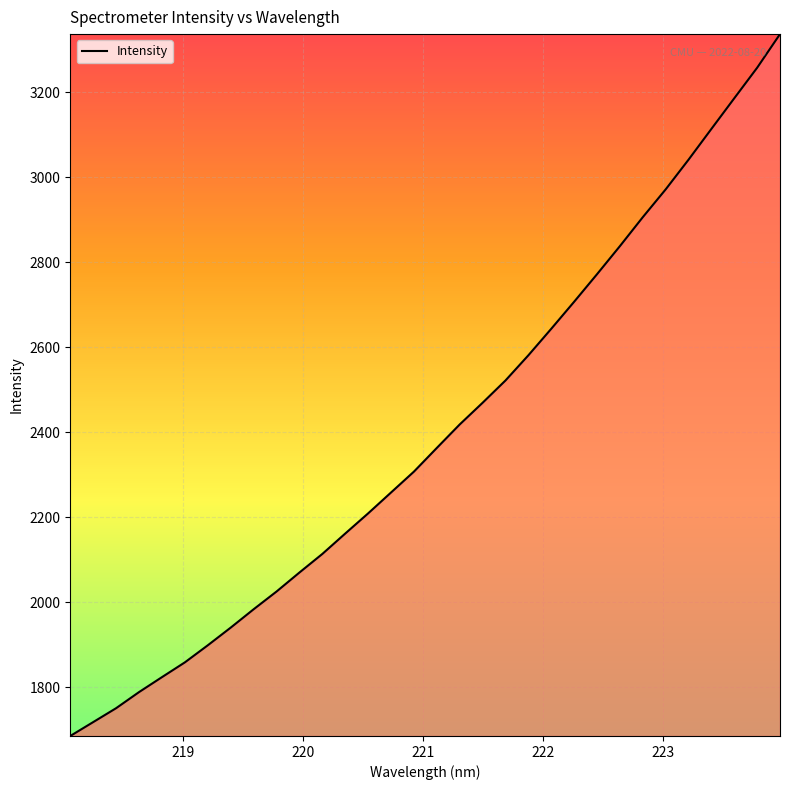

What is the greatest value displayed?

3336.4